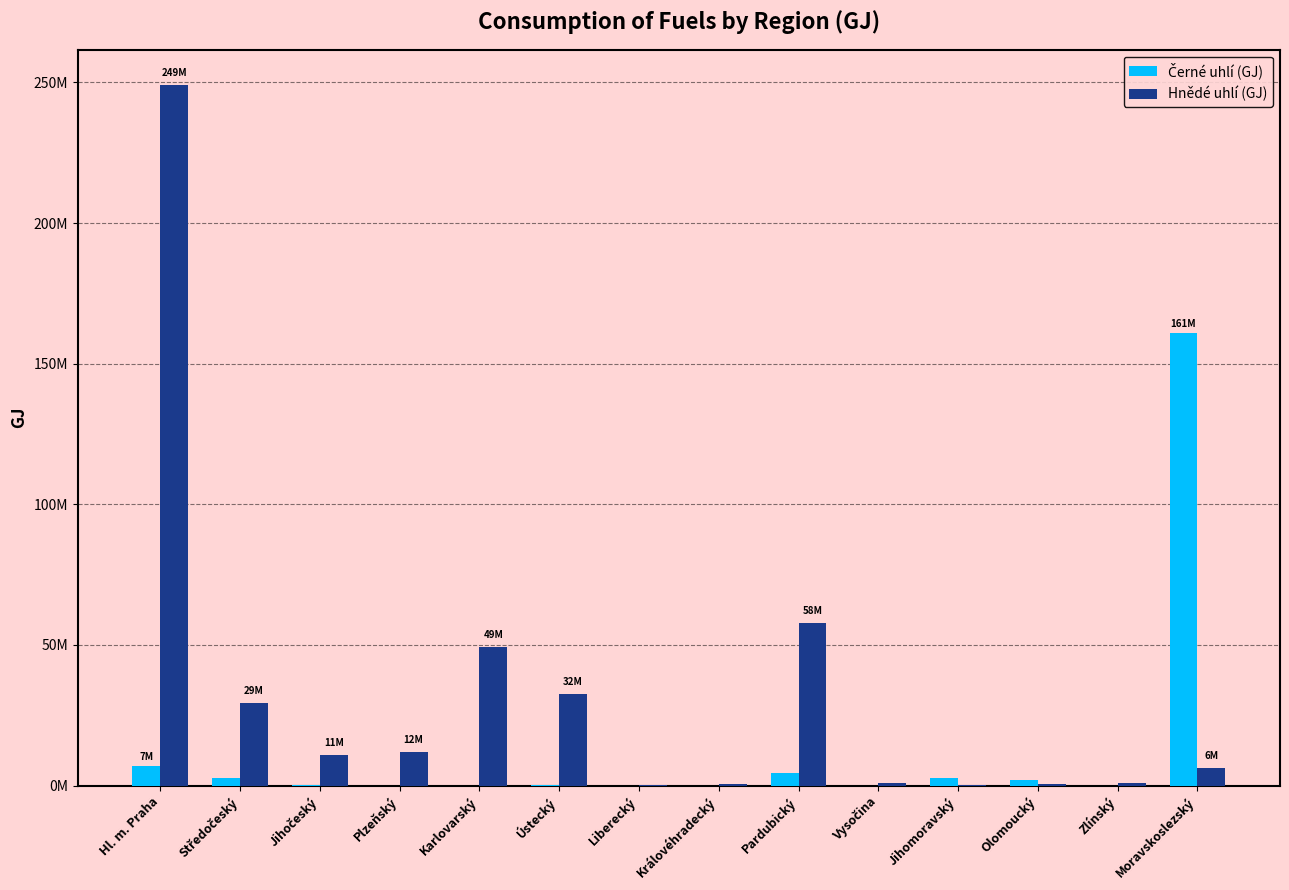

Are the bars horizontal?

No